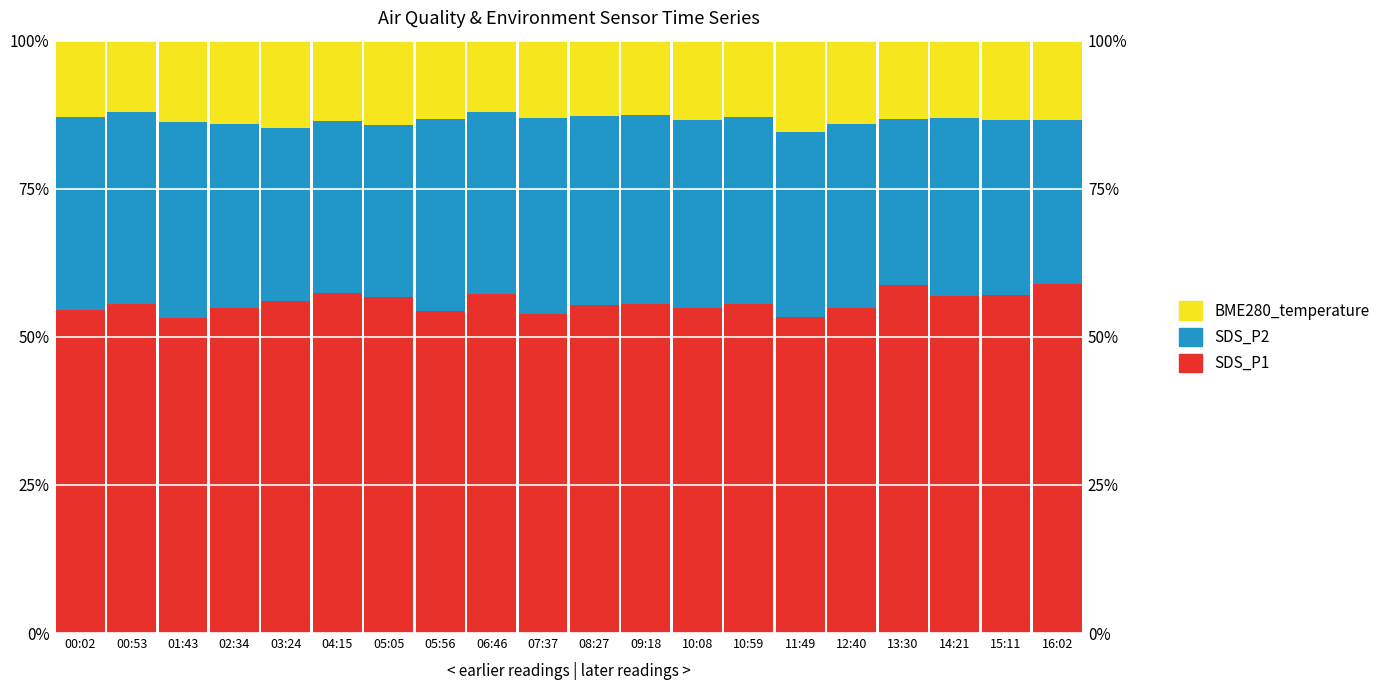

Which series has the widest spread of values?

SDS_P1